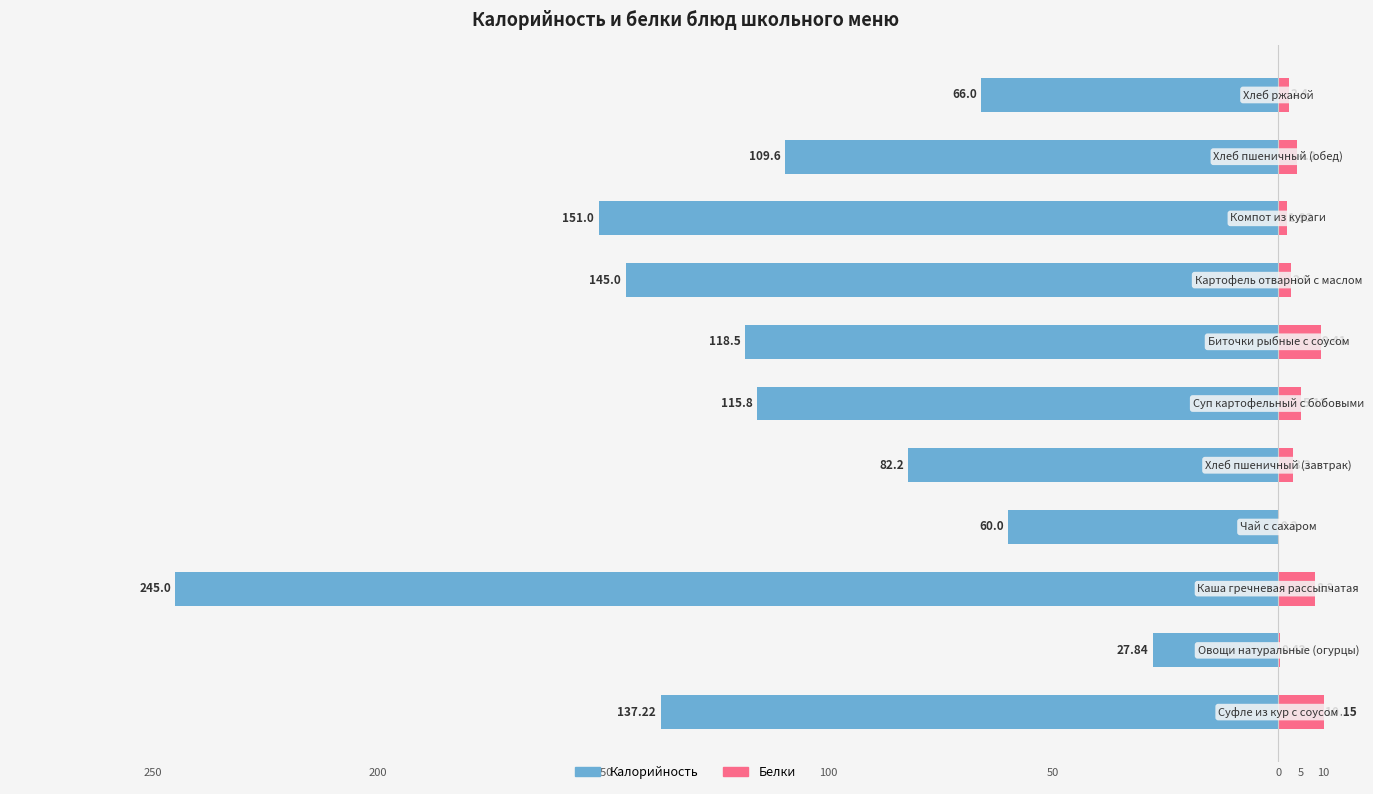

Is it true that Белки equals 3.0 at 8?

False